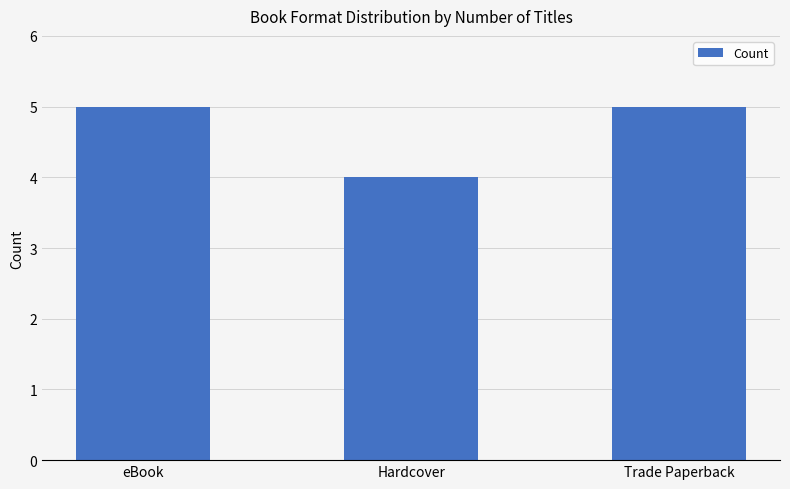

What is the approximate value at Hardcover?

4